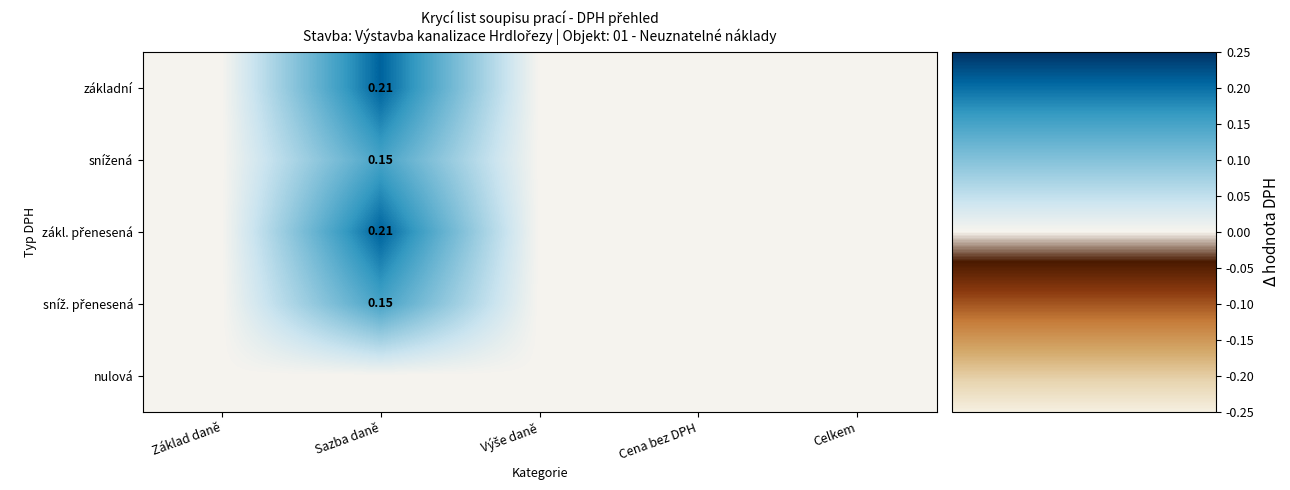

List the labels in order of snížená value, largest first.

Sazba daně, Základ daně, Výše daně, Cena bez DPH, Celkem